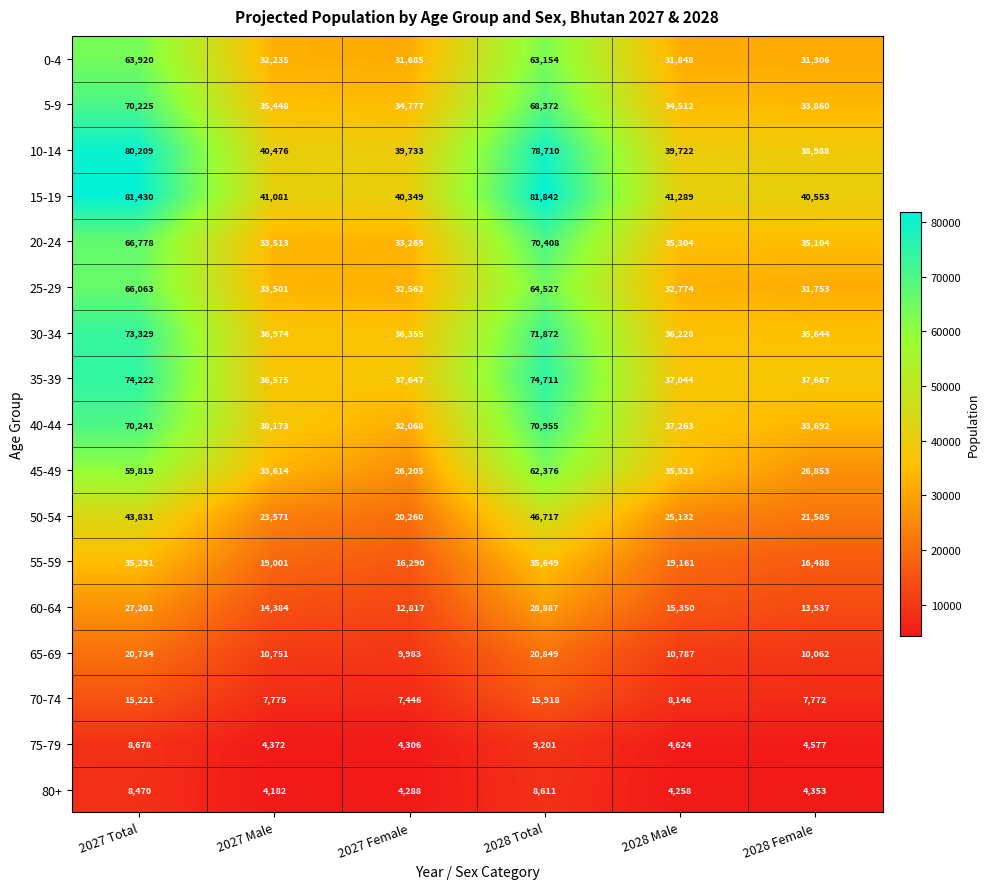

Count the number of data series in this chart.

17